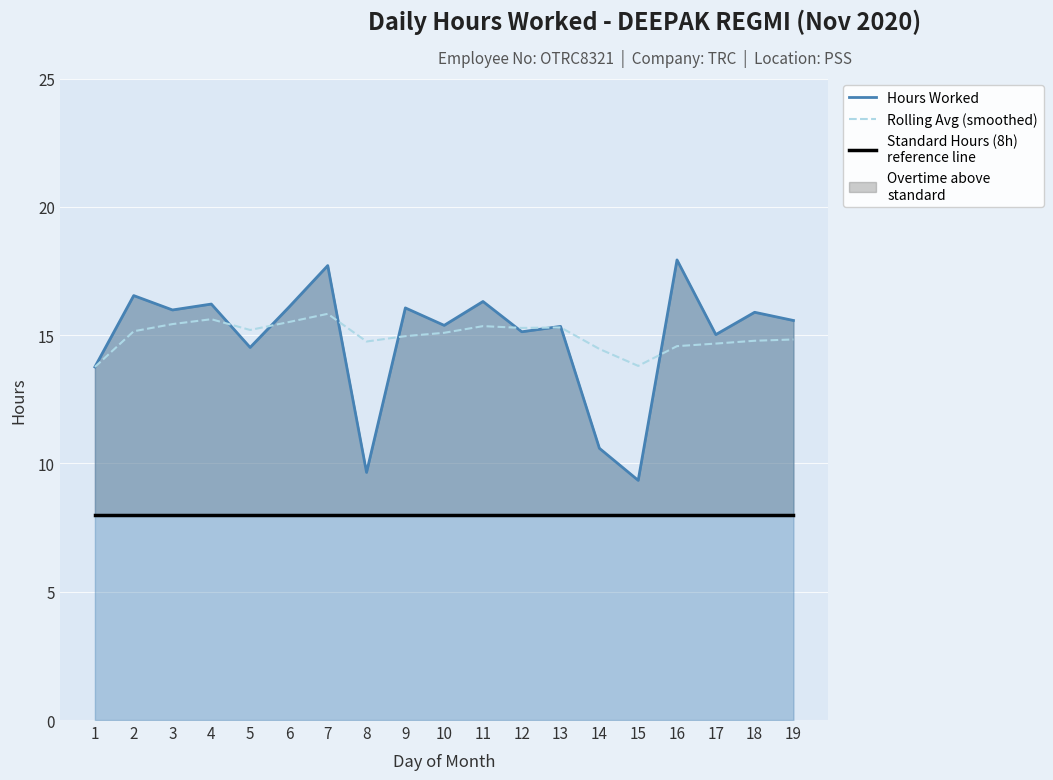

What is the sum of the Rolling Avg (smoothed) values at 6 and 15?

29.3